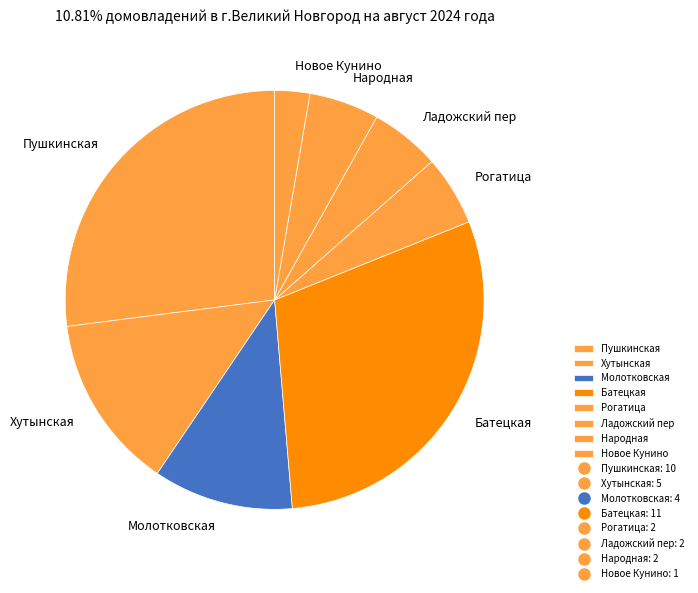

True or false: Новое Кунино accounts for 10% of the total.

False